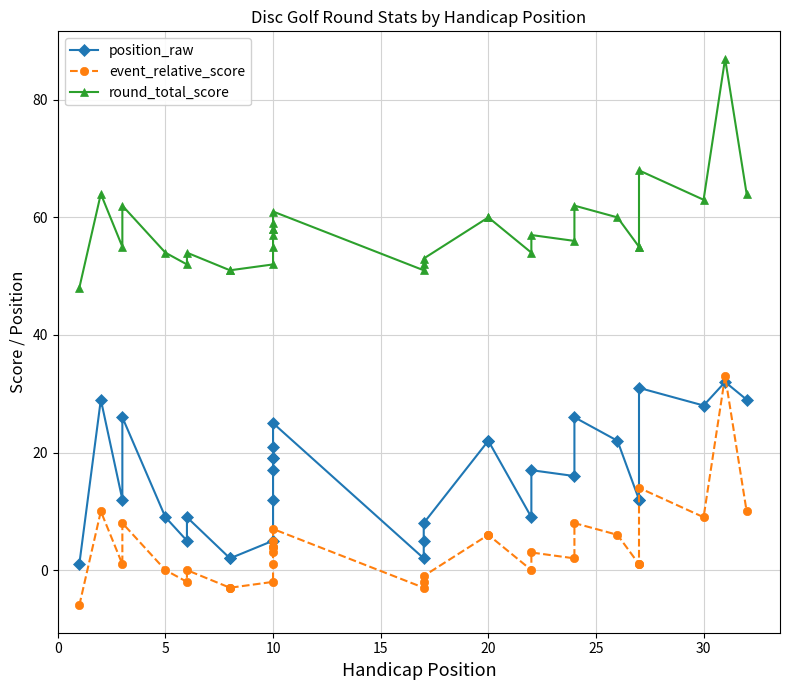

True or false: position_raw has a value of 12 at 10.

True